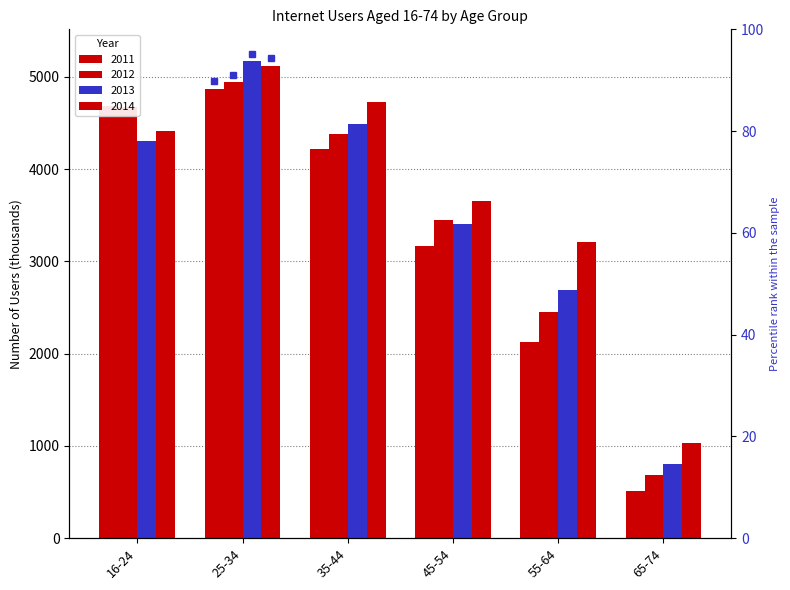

Is it true that 2012 equals 641.5 at 55-64?

False